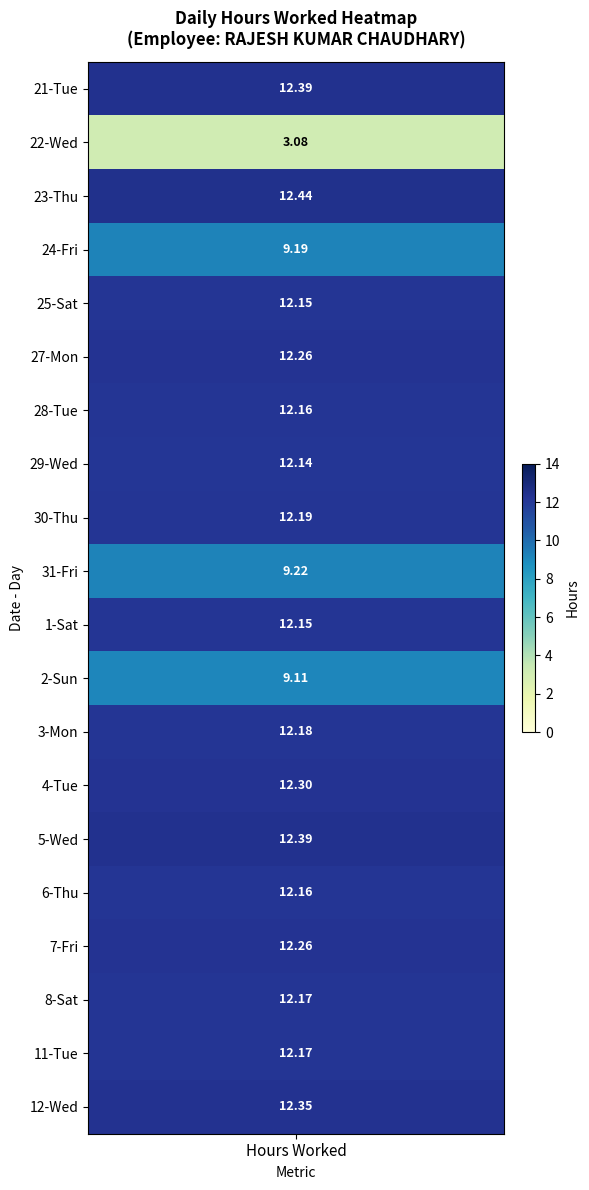

Is it true that 31 equals 3.4 at Sun?

False